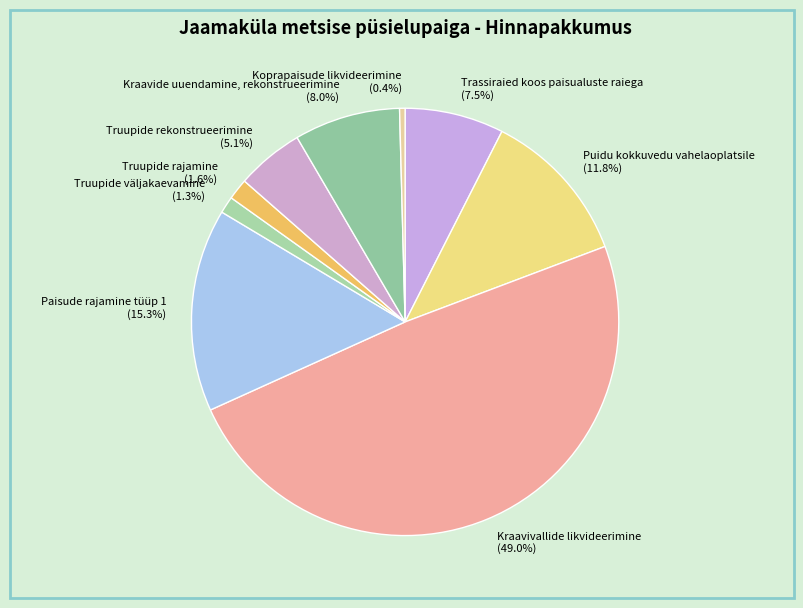

Does Kraavivallide likvideerimine account for over 50% of the chart?

No